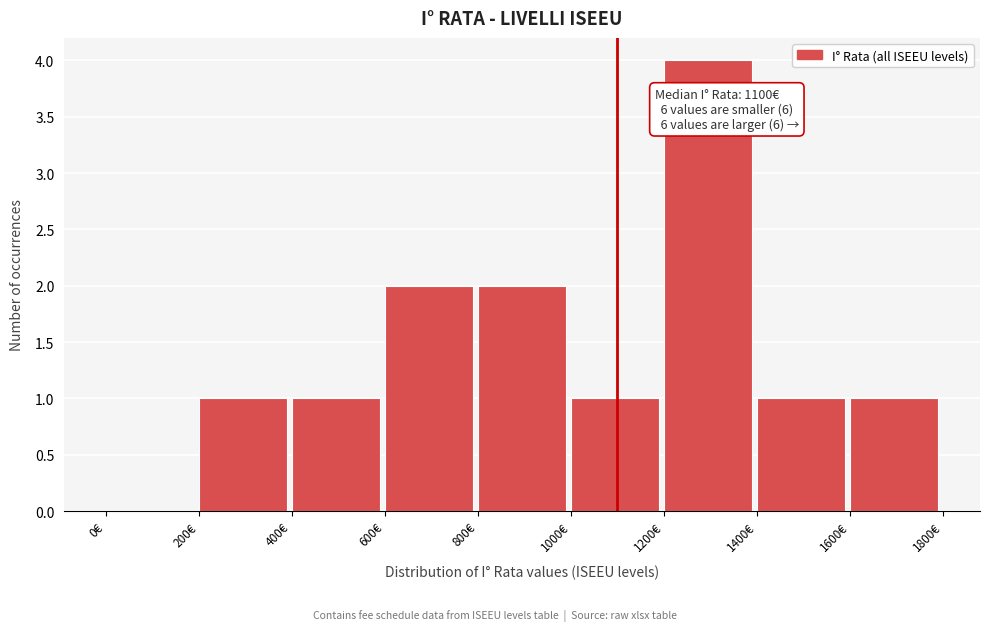

Over which range of the x-axis is the bar tallest?

1200 to 1400